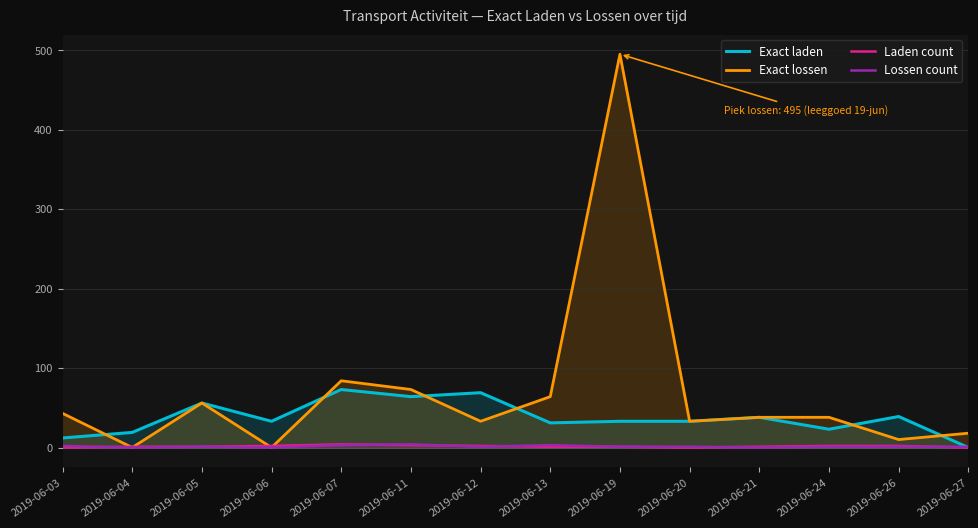

Which series has the widest spread of values?

Exact lossen